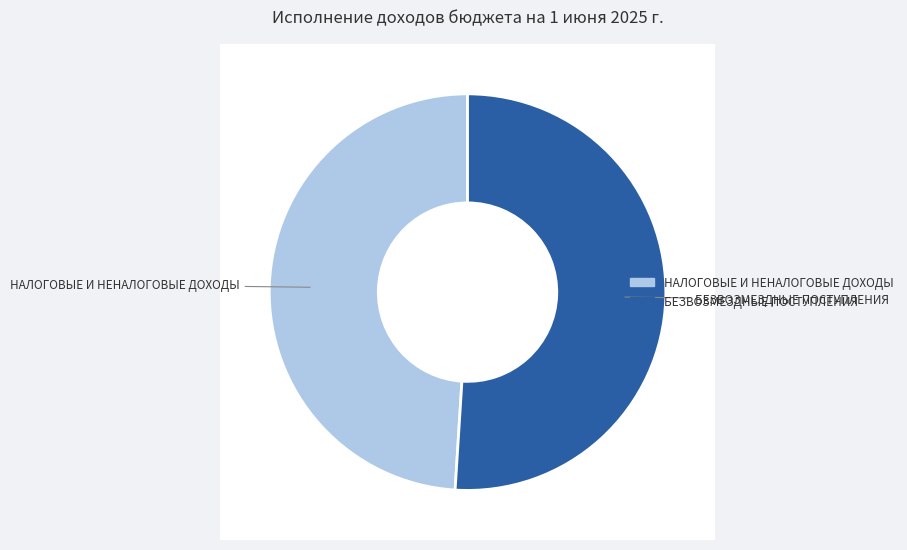

Which category has the biggest portion of the pie?

БЕЗВОЗМЕЗДНЫЕ ПОСТУПЛЕНИЯ